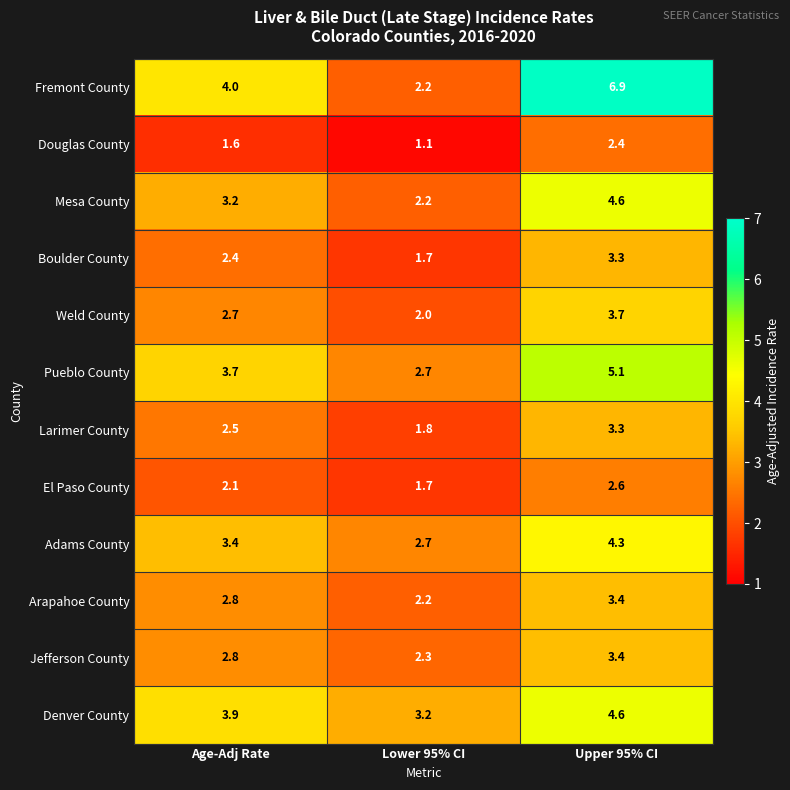

The Weld County series shows 1.5 at Age-Adj Rate. True or false?

False